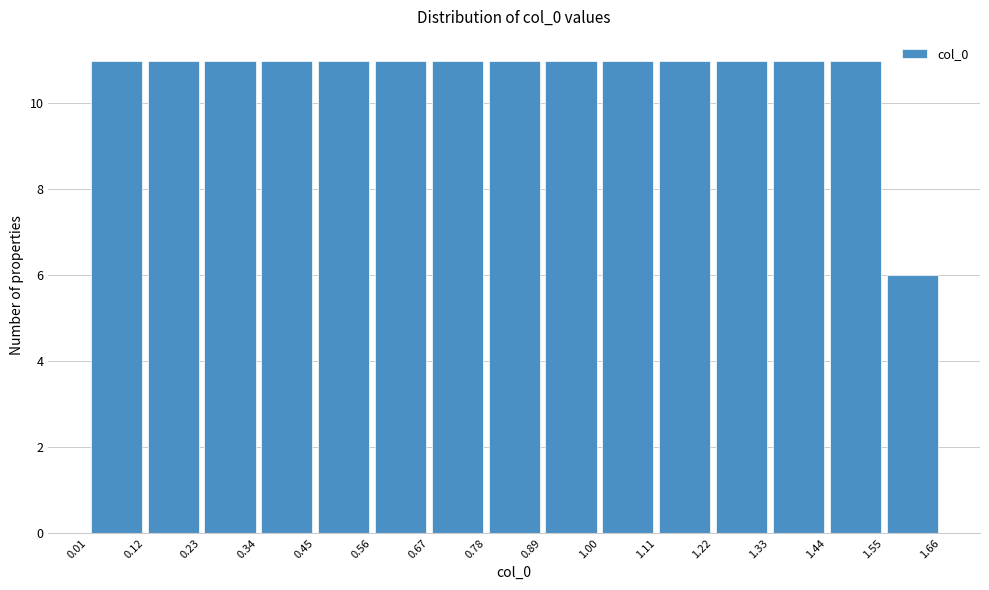

Reading left to right, transcribe this chart: for each bar, give the range it covers on the x-axis and its height. The values are not printed on the chart, so give them approximately, as read against the axis.

0.01 to 0.12: 11
0.12 to 0.23: 11
0.23 to 0.34: 11
0.34 to 0.45: 11
0.45 to 0.56: 11
0.56 to 0.67: 11
0.67 to 0.78: 11
0.78 to 0.89: 11
0.89 to 1.00: 11
1.00 to 1.11: 11
1.11 to 1.22: 11
1.22 to 1.33: 11
1.33 to 1.44: 11
1.44 to 1.55: 11
1.55 to 1.66: 6